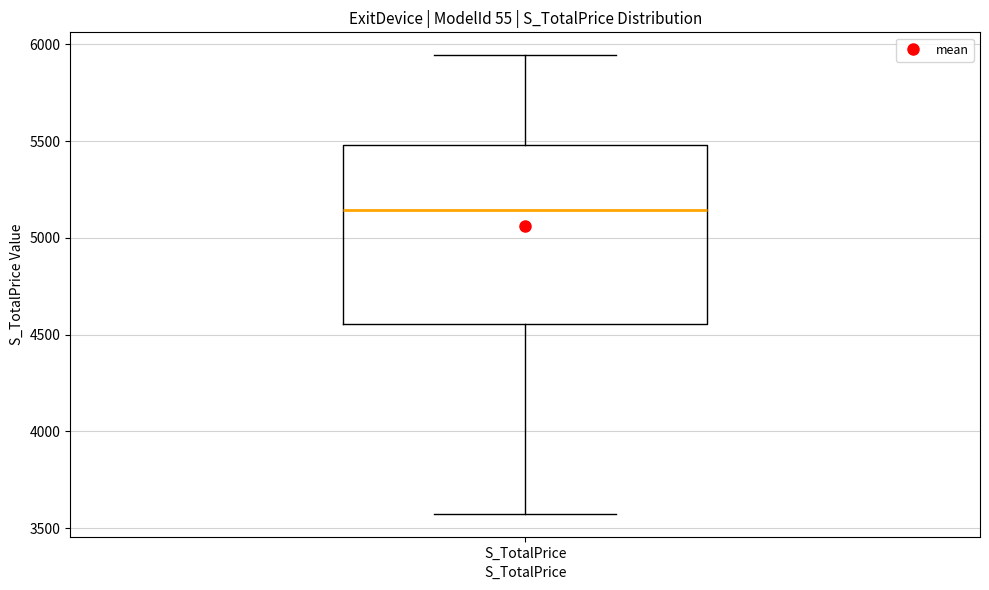

Transcribe this box plot: give where the median line is, the range the box spans, and where the two whiskers end, as read against the y-axis. The values are not printed on the chart, so give them approximately, as read against the axis.

median 5150, box 4550 to 5500, whiskers 3550 to 5950